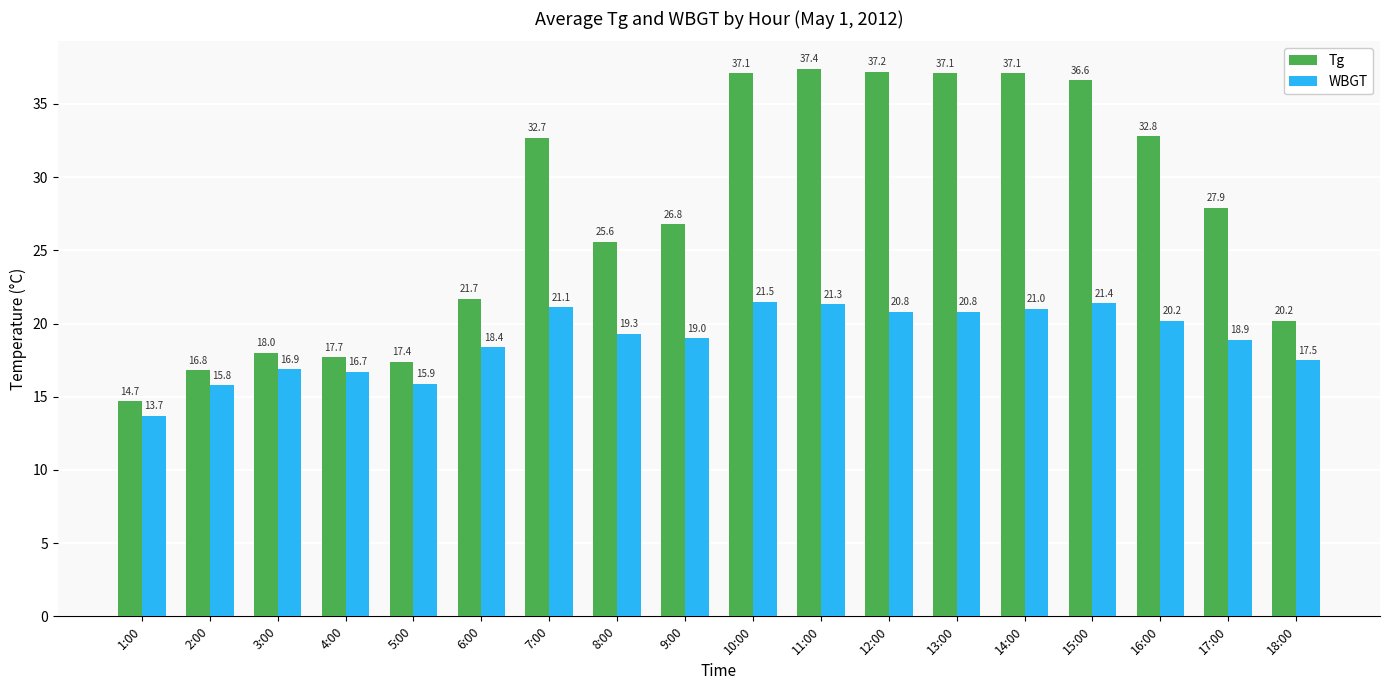

Where does the WBGT series first go above 19?

7:00